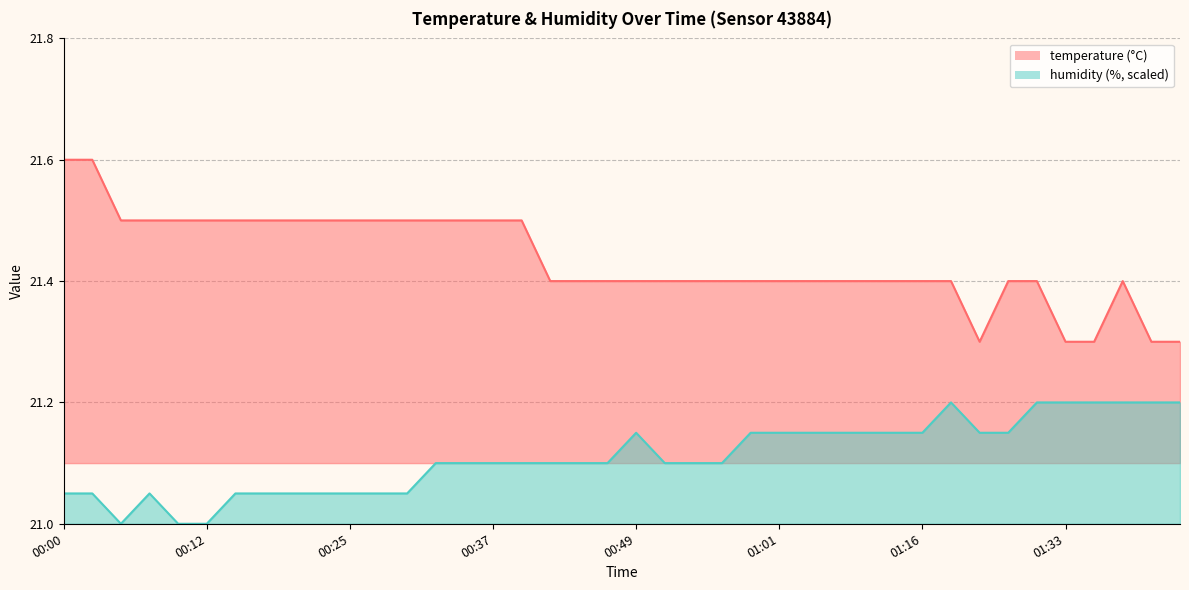

List the series in order of their peak value, lowest first.

humidity, temperature